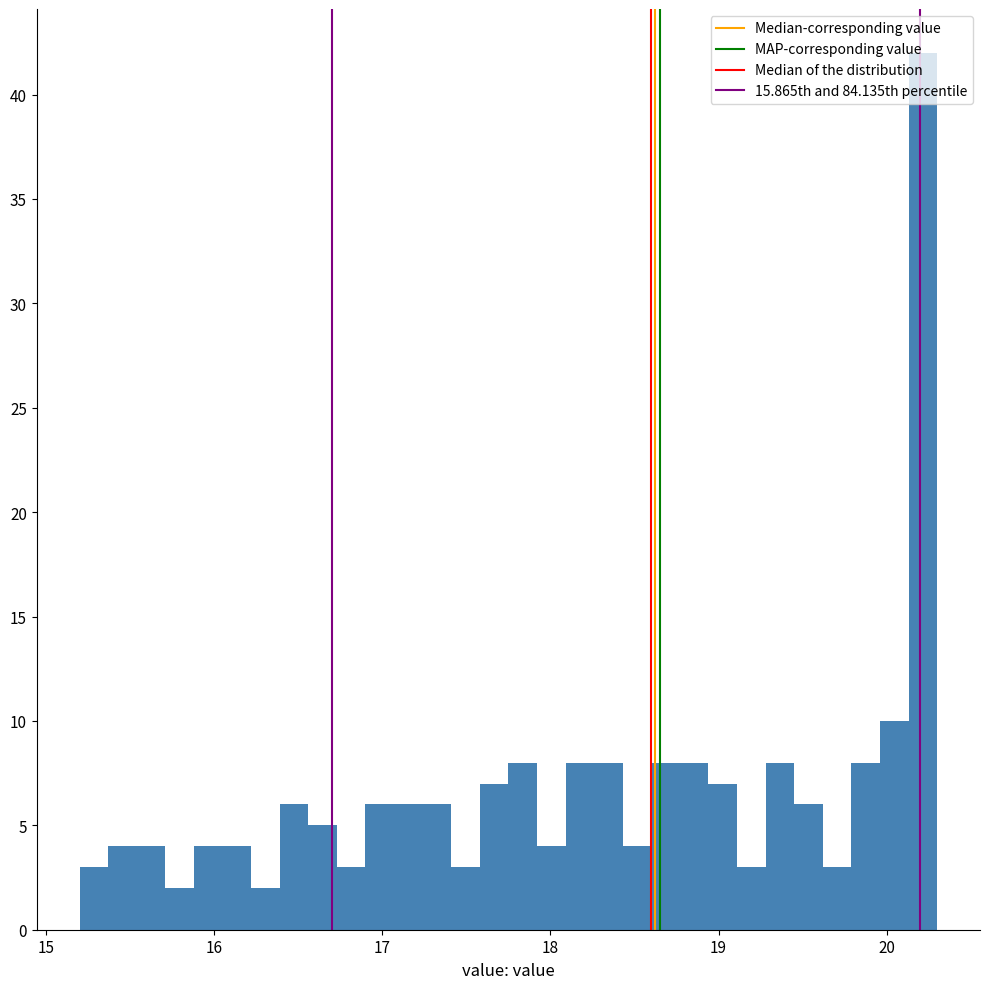

Read against the x-axis, roughly where is the centre of the tallest bar?

20.2